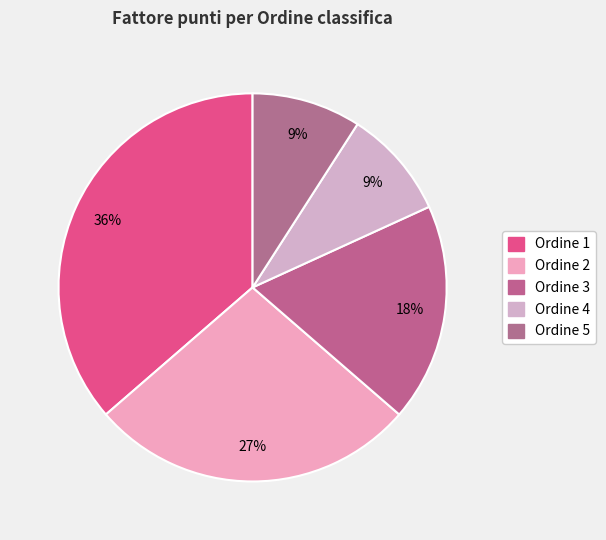

Count the number of slices in the pie.

5